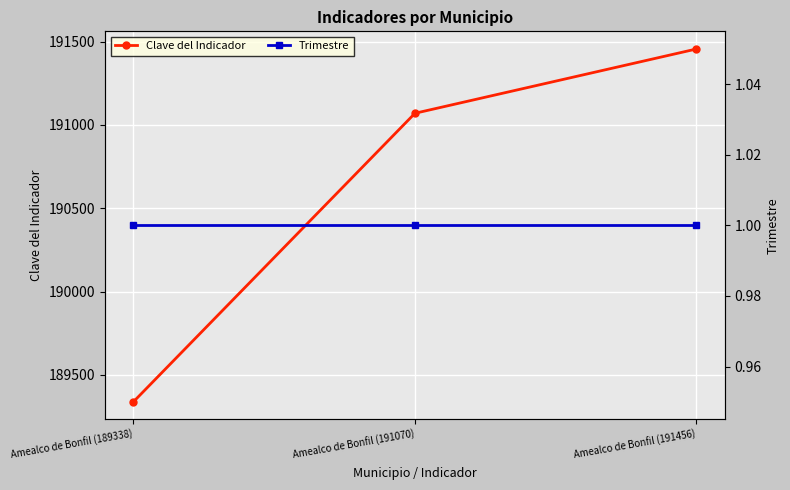

Rank the series at Amealco de Bonfil (191070) from highest to lowest value.

Clave del Indicador, Trimestre